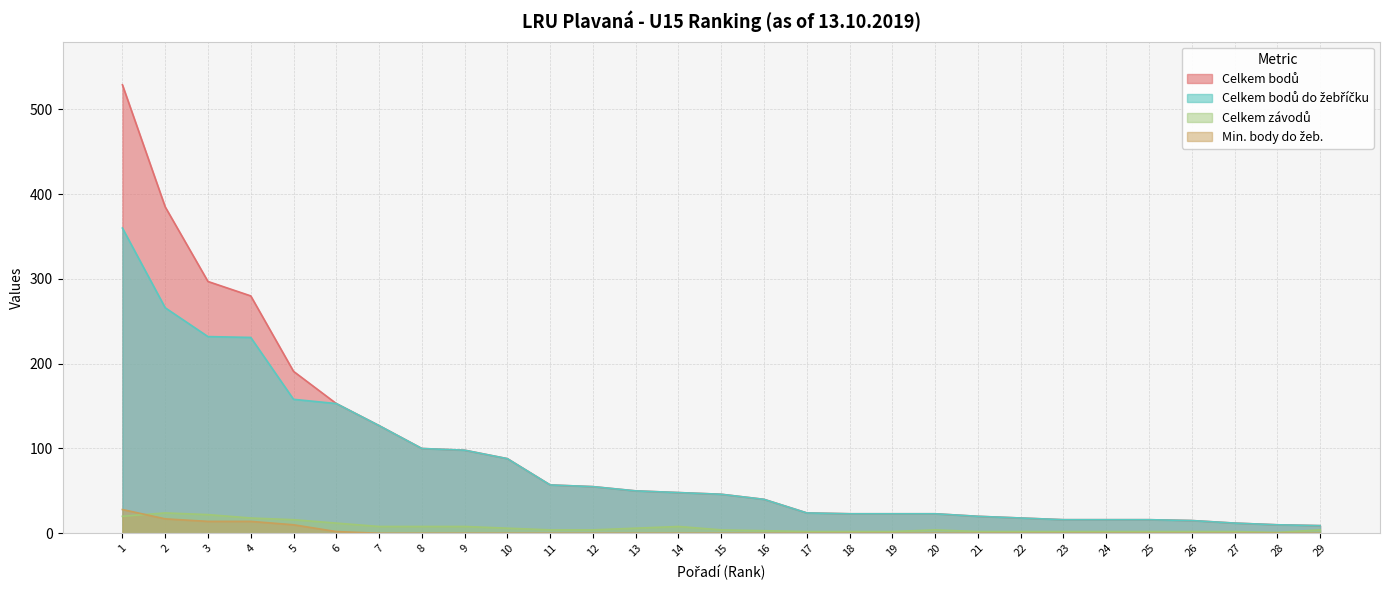

True or false: Min. body do žeb. has a value of 29 at 2.

False